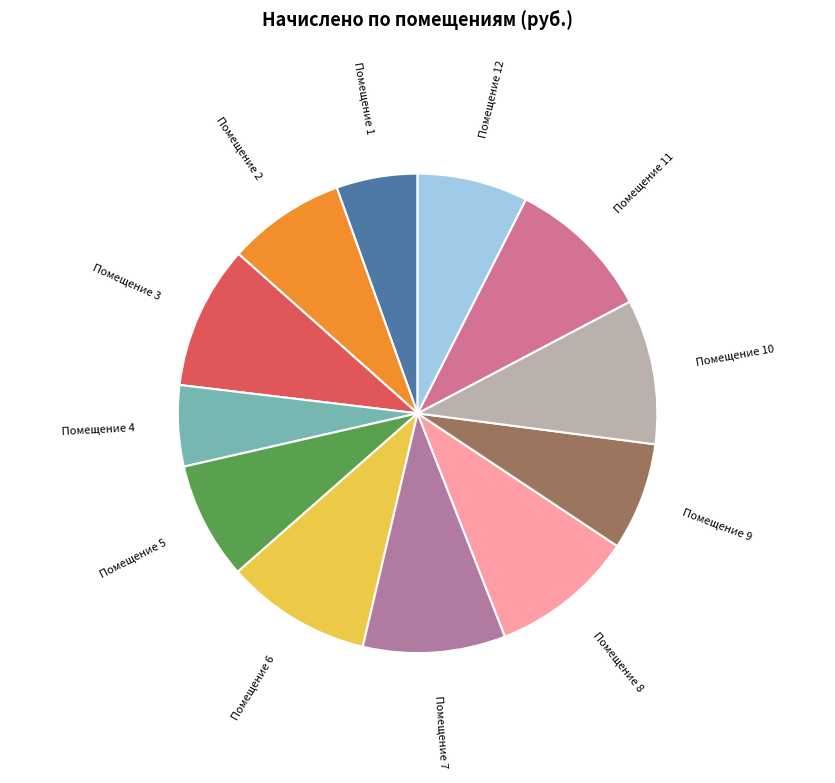

Approximately how many times larger is the value at Помещение 10 compared to Помещение 12?

1.3